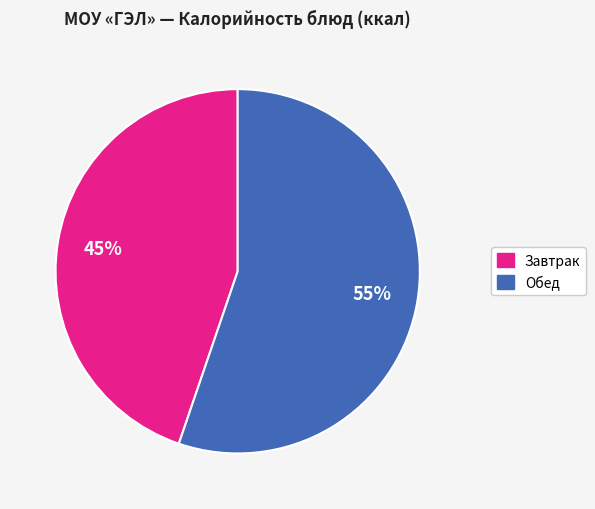

Is there a majority slice in this chart?

Yes